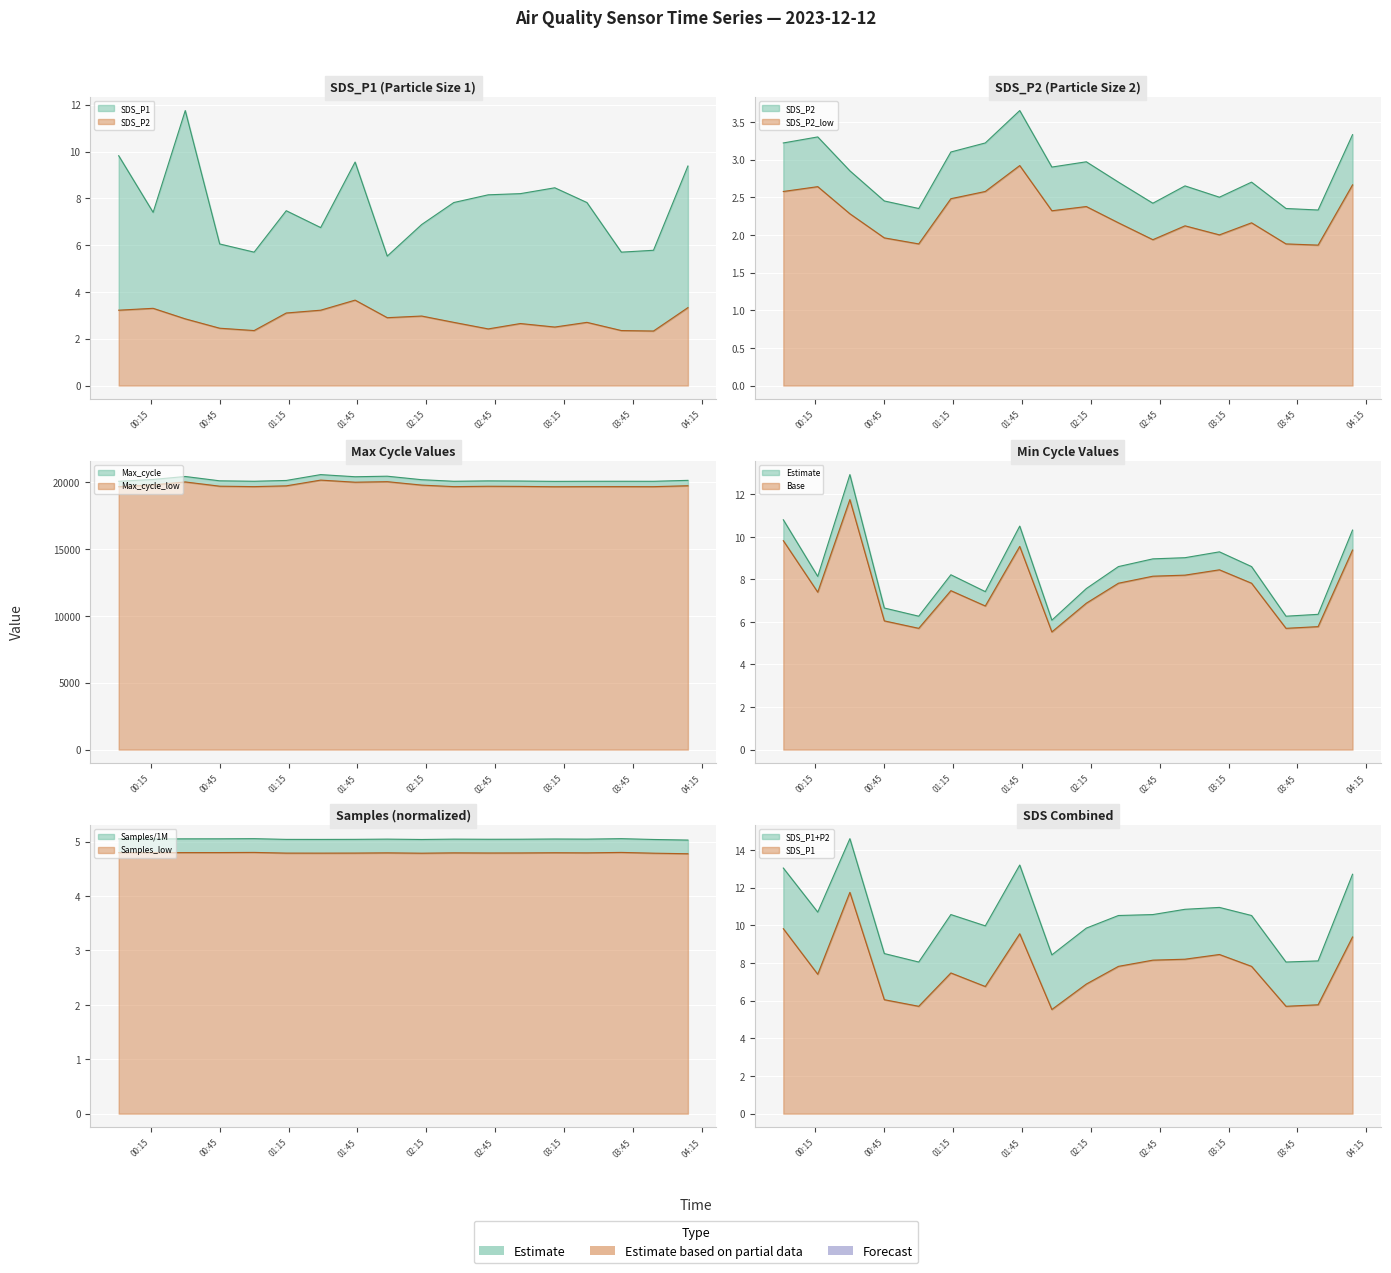

How many interior local valleys does the Max_cycle series have?

5